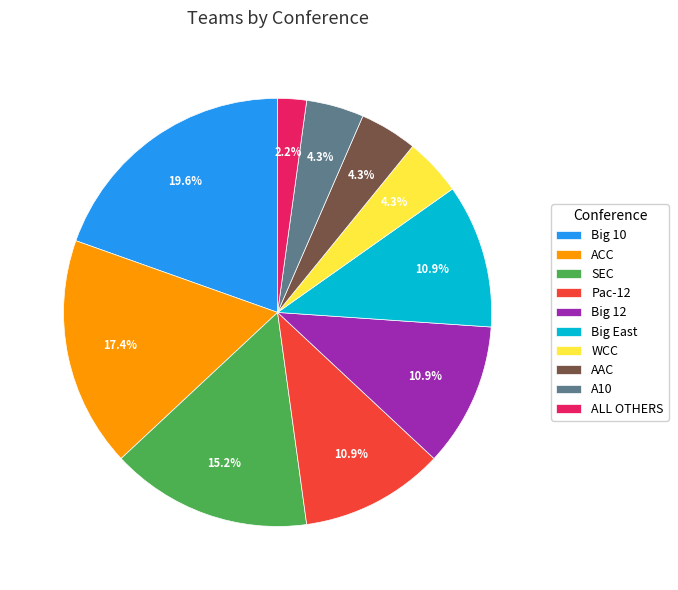

Is it true that Big 12 is 3% of the pie?

False